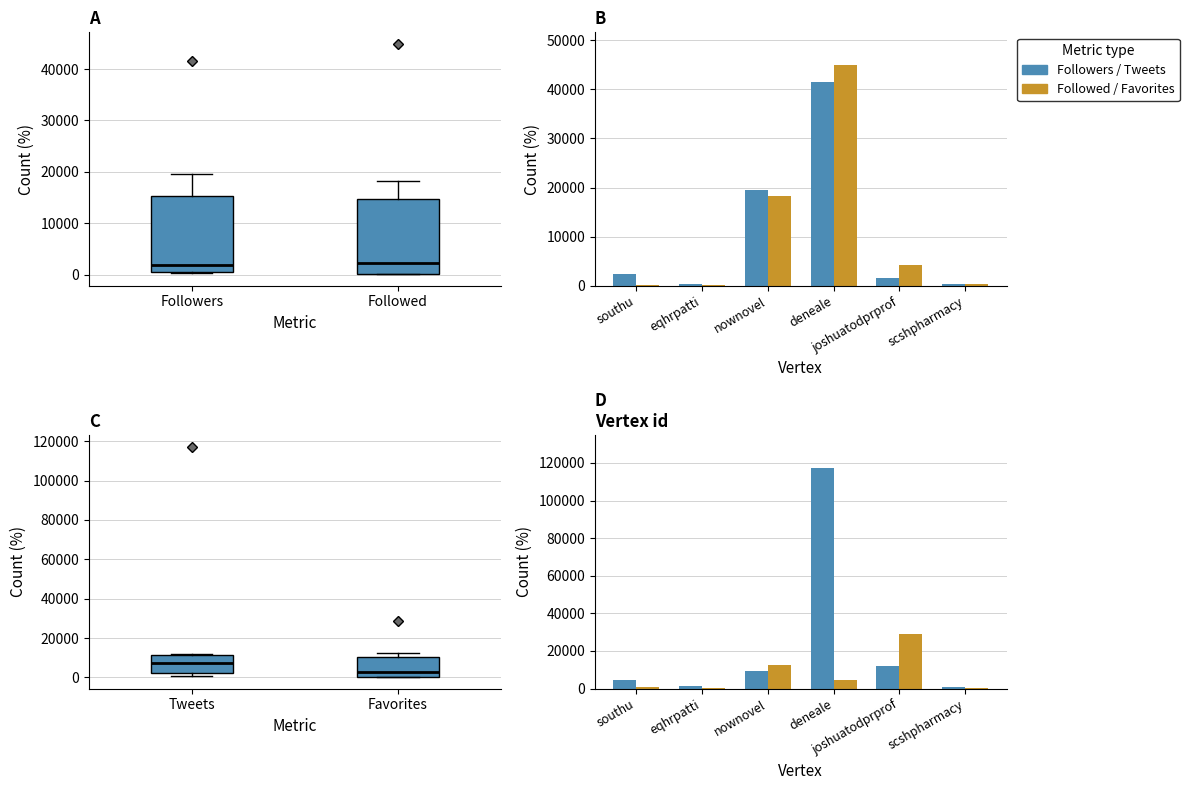

At which label does Followers reach its minimum?

scshpharmacy